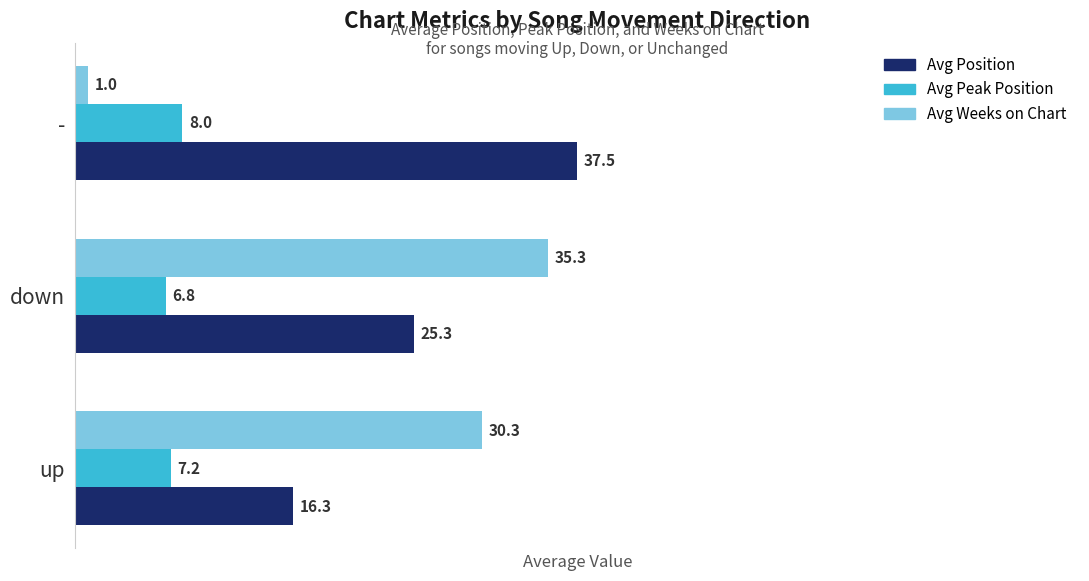

Which series has the widest spread of values?

Avg Weeks on Chart